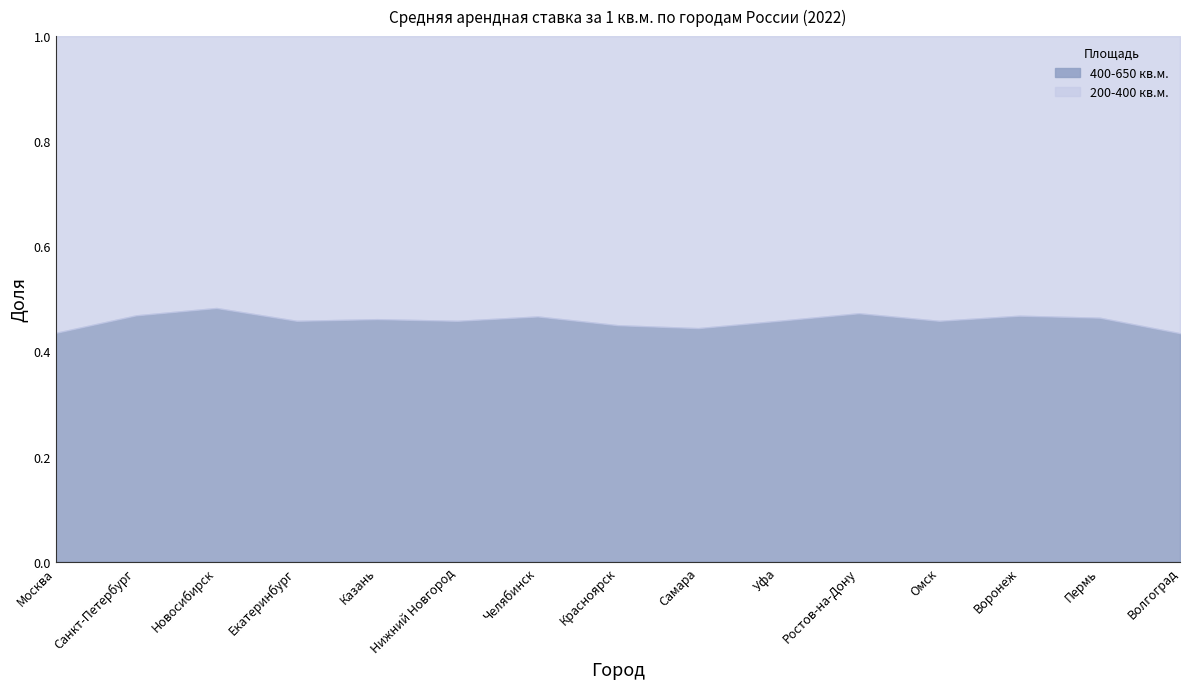

How many data points in 200-400 кв.м. are less than 1300?

4